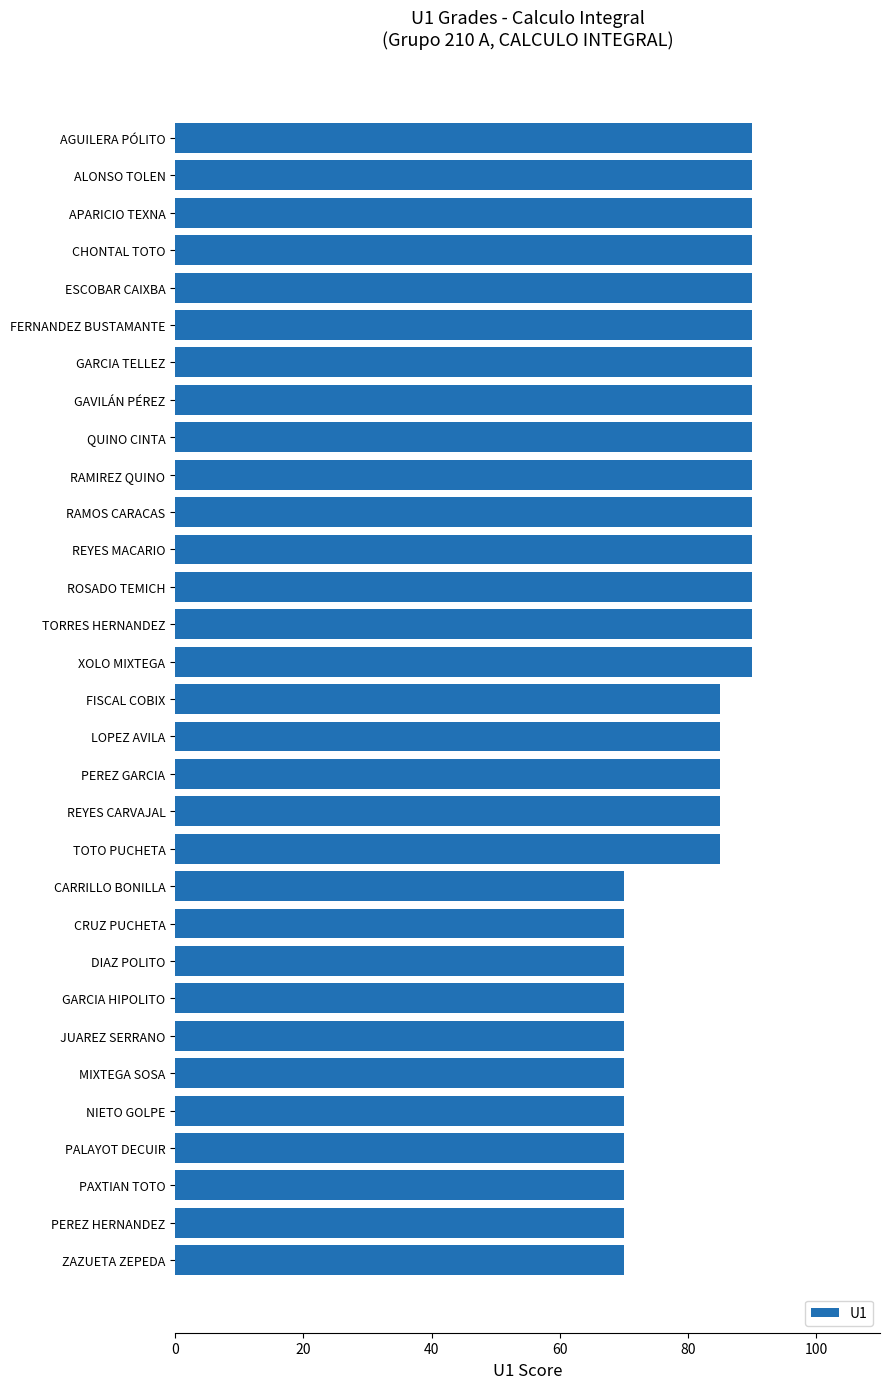

What is the difference between the maximum and minimum values?

20